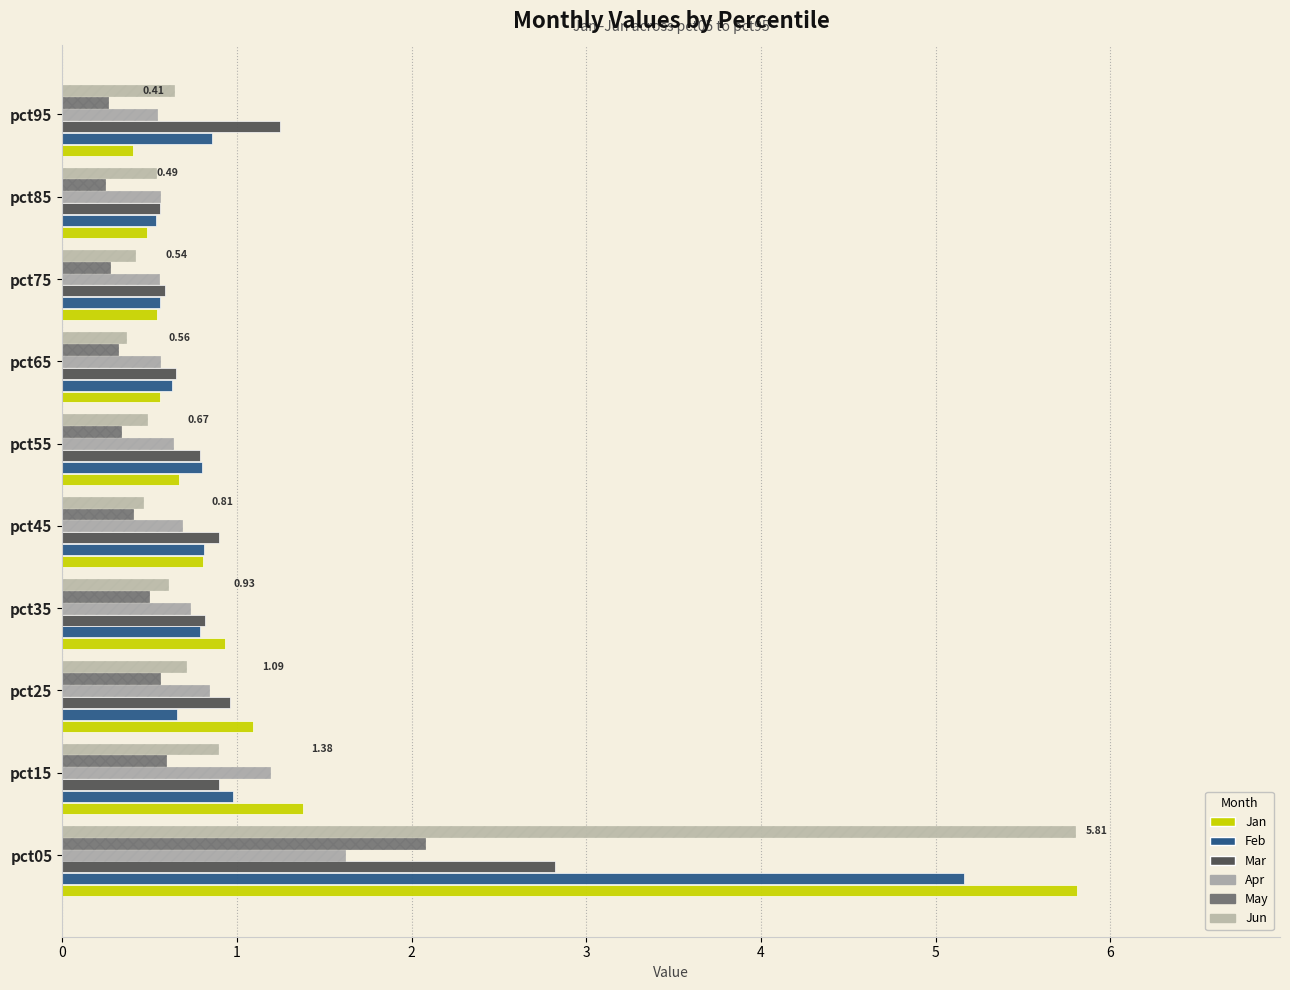

What are all the series names shown in the legend?

Jan, Feb, Mar, Apr, May, Jun